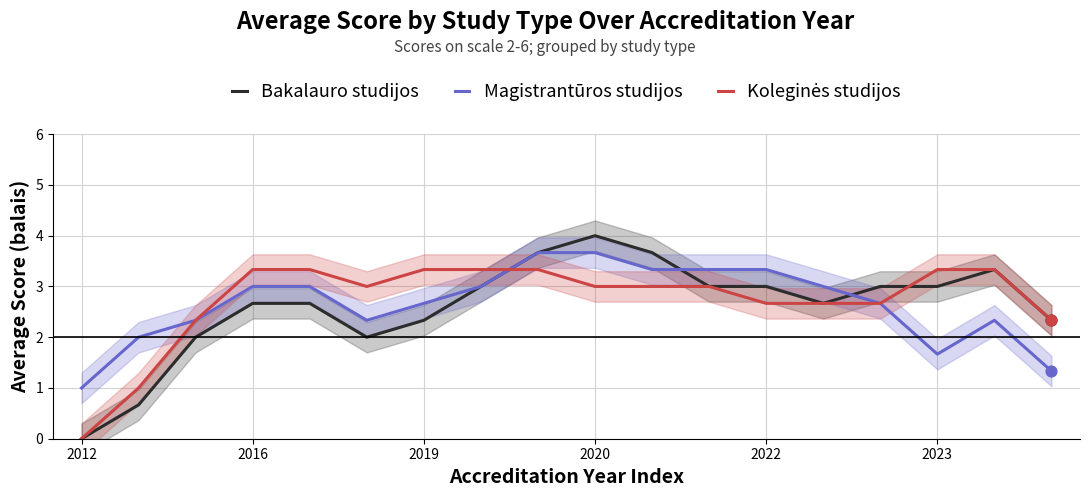

At which label does Magistrantūros studijos reach its minimum?

2012